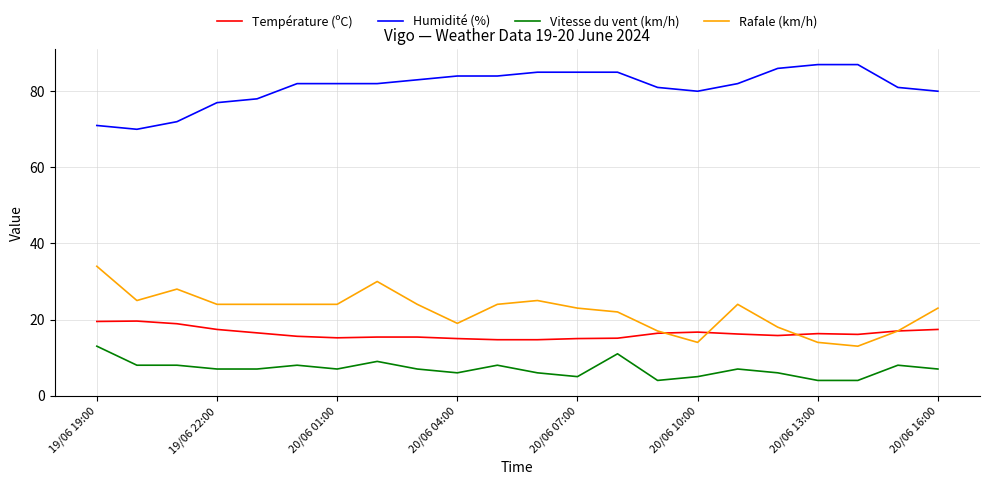

Which series has the largest total across all categories?

Humidité (%)